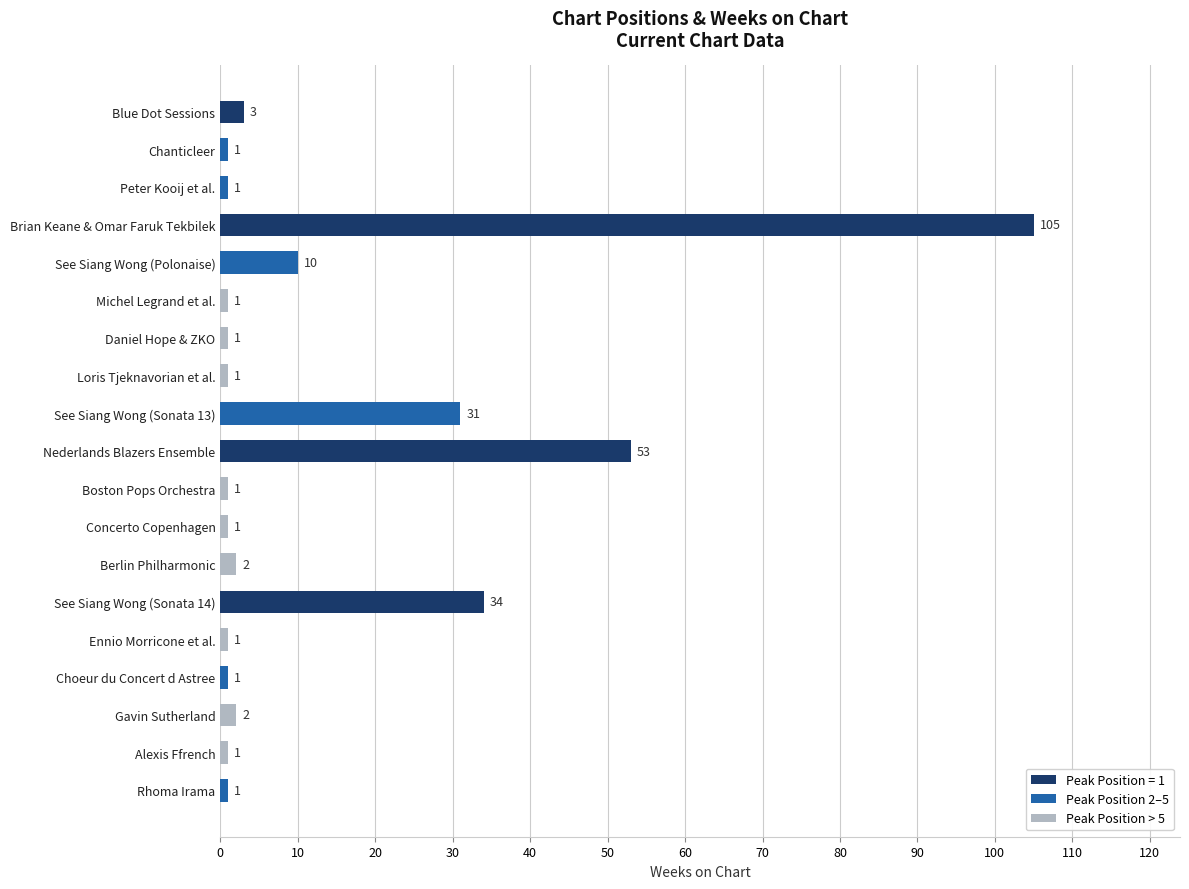

True or false: the data shows 1 at Choeur du Concert d Astree.

True